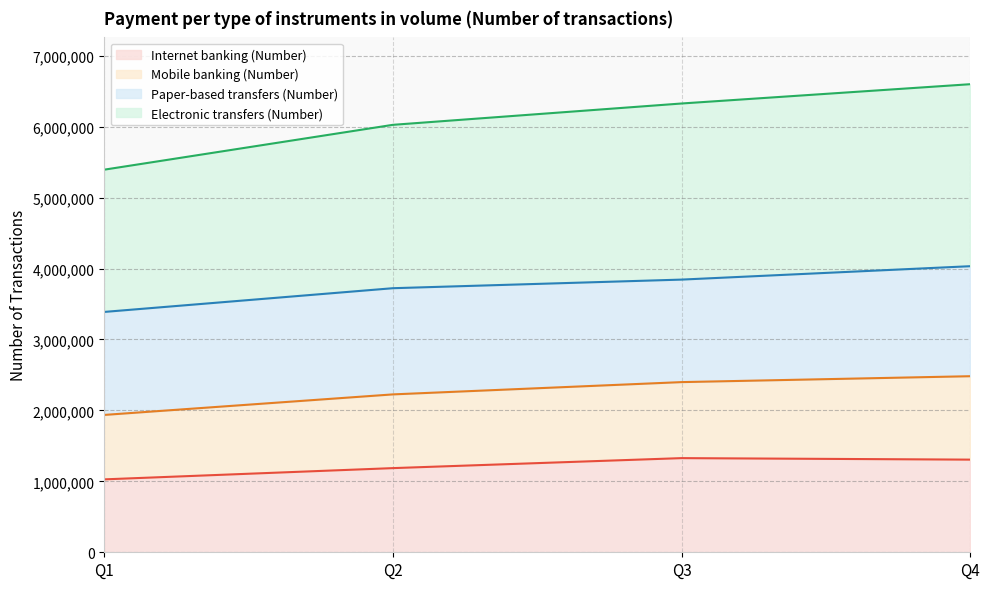

What is the minimum value for Internet banking (Number)?

1027957